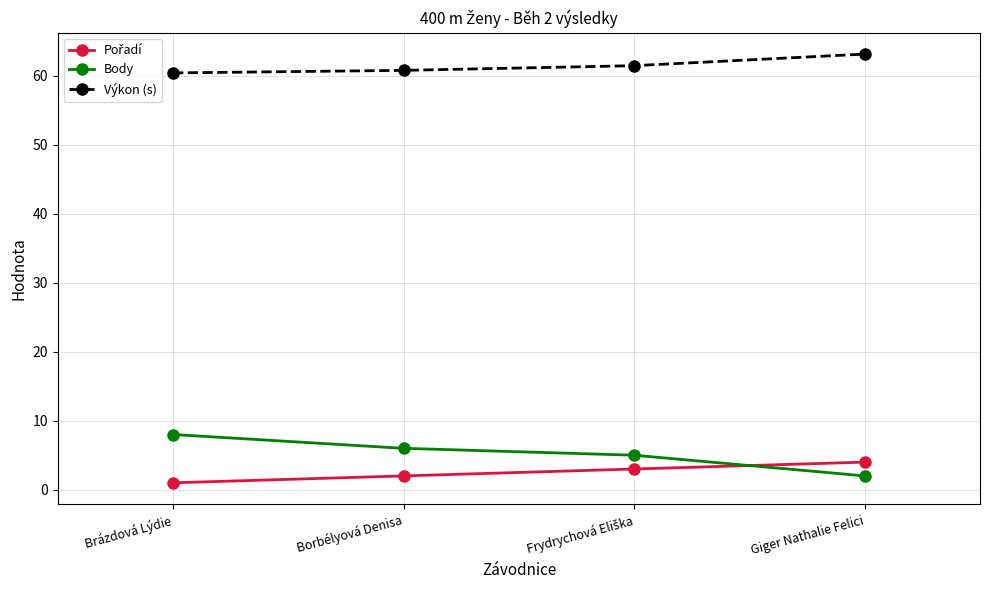

True or false: Body and Výkon (s) intersect in this chart.

False